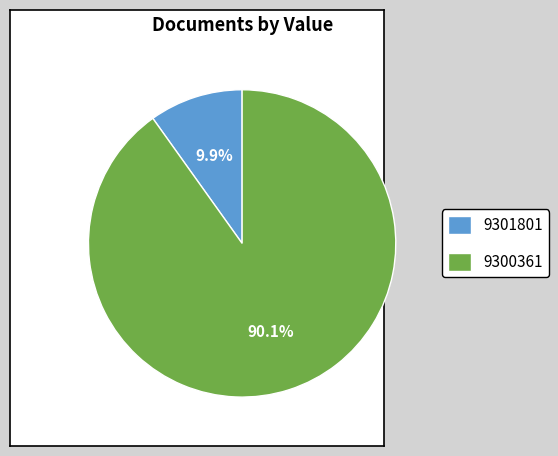

To the nearest percent, what is the difference between the largest and smallest slice percentages?

80%